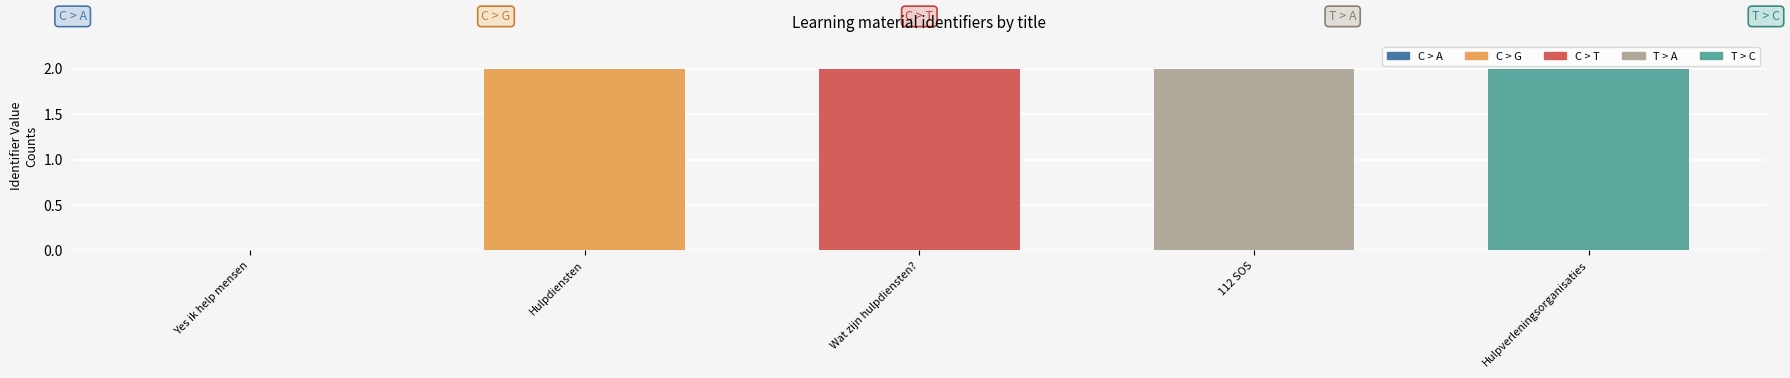

What is the maximum value shown in the chart?

2.0